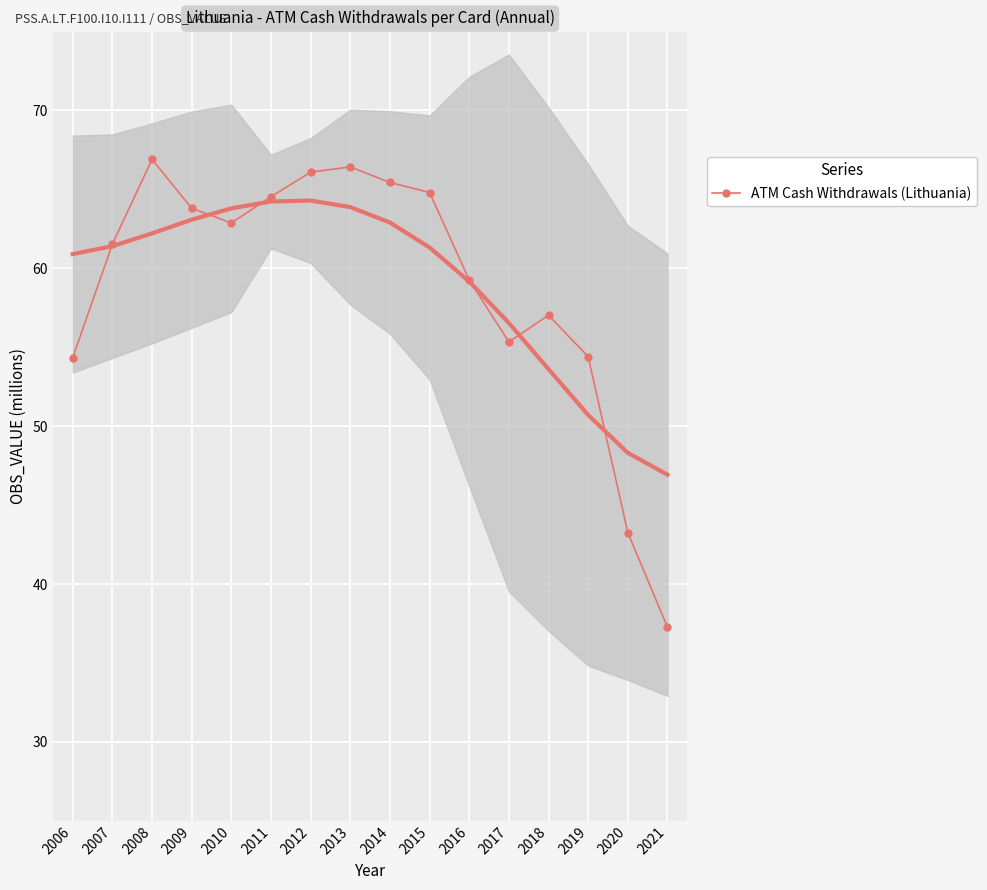

How many values exceed 62?

8